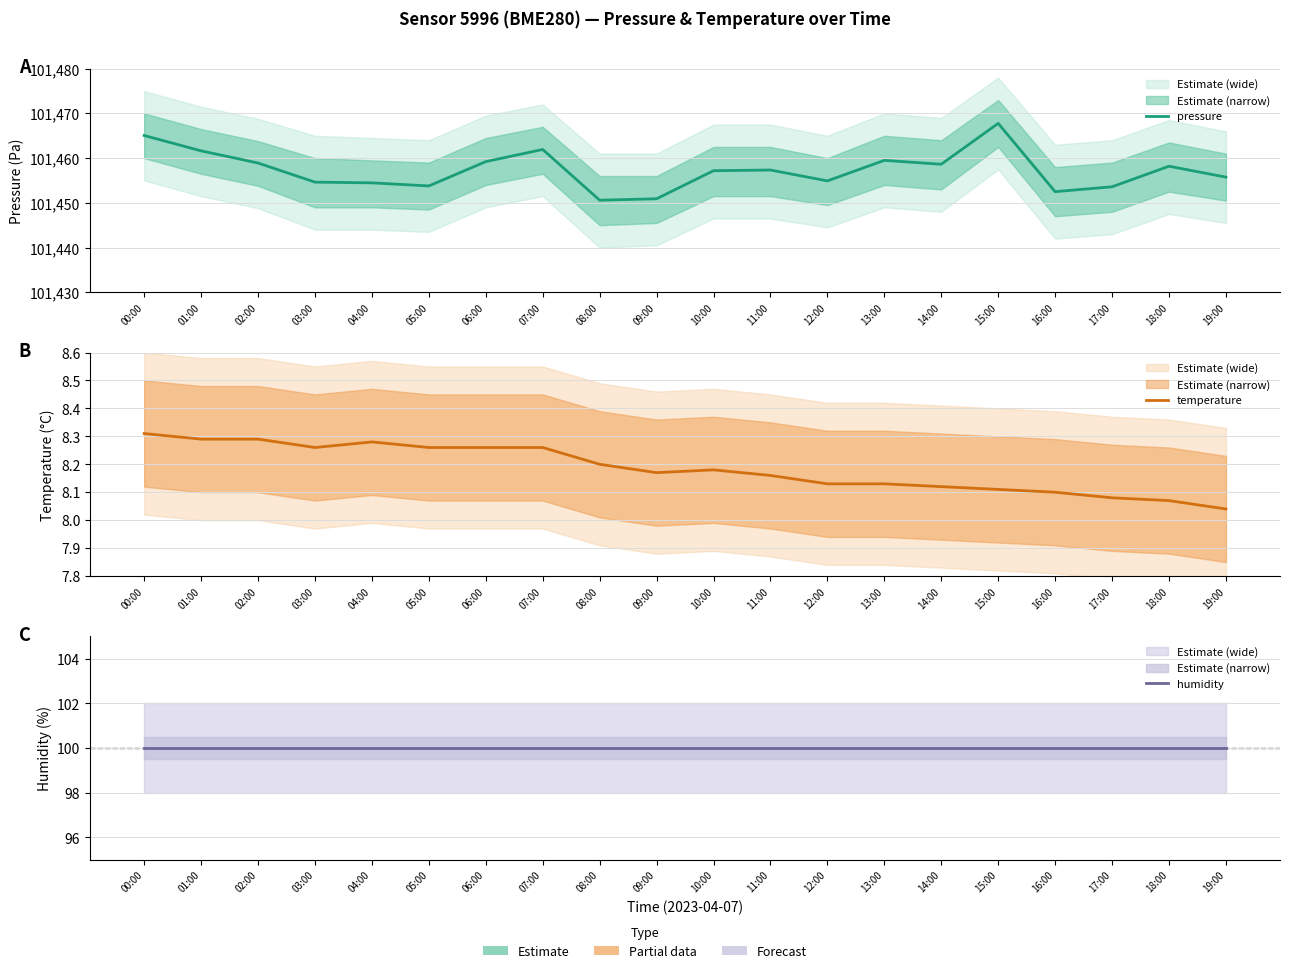

Reading left to right, transcribe all the data shown in this chart.

pressure: 00:00=101465.1	01:00=101461.6	02:00=101458.9	03:00=101454.6	04:00=101454.5	05:00=101453.8	06:00=101459.2	07:00=101461.9	08:00=101450.6	09:00=101450.9	10:00=101457.2	11:00=101457.3	12:00=101454.9	13:00=101459.5	14:00=101458.6	15:00=101467.8	16:00=101452.5	17:00=101453.6	18:00=101458.2	19:00=101455.8
temperature: 00:00=8.3	01:00=8.3	02:00=8.3	03:00=8.3	04:00=8.3	05:00=8.3	06:00=8.3	07:00=8.3	08:00=8.2	09:00=8.2	10:00=8.2	11:00=8.2	12:00=8.1	13:00=8.1	14:00=8.1	15:00=8.1	16:00=8.1	17:00=8.1	18:00=8.1	19:00=8.0
humidity: 00:00=100.0	01:00=100.0	02:00=100.0	03:00=100.0	04:00=100.0	05:00=100.0	06:00=100.0	07:00=100.0	08:00=100.0	09:00=100.0	10:00=100.0	11:00=100.0	12:00=100.0	13:00=100.0	14:00=100.0	15:00=100.0	16:00=100.0	17:00=100.0	18:00=100.0	19:00=100.0